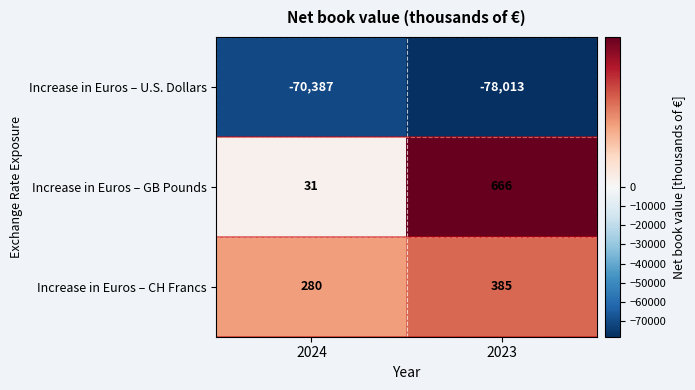

What is the sum of all Increase in Euros – CH Francs values?

665